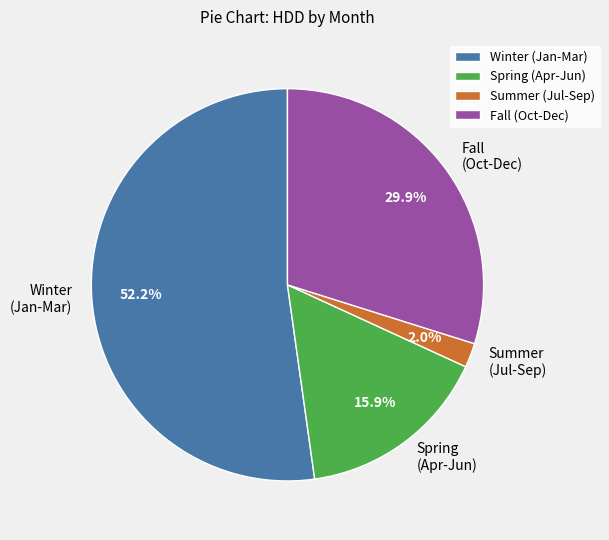

Approximately how many times larger is the value at Winter (Jan-Mar) compared to Spring (Apr-Jun)?

3.3